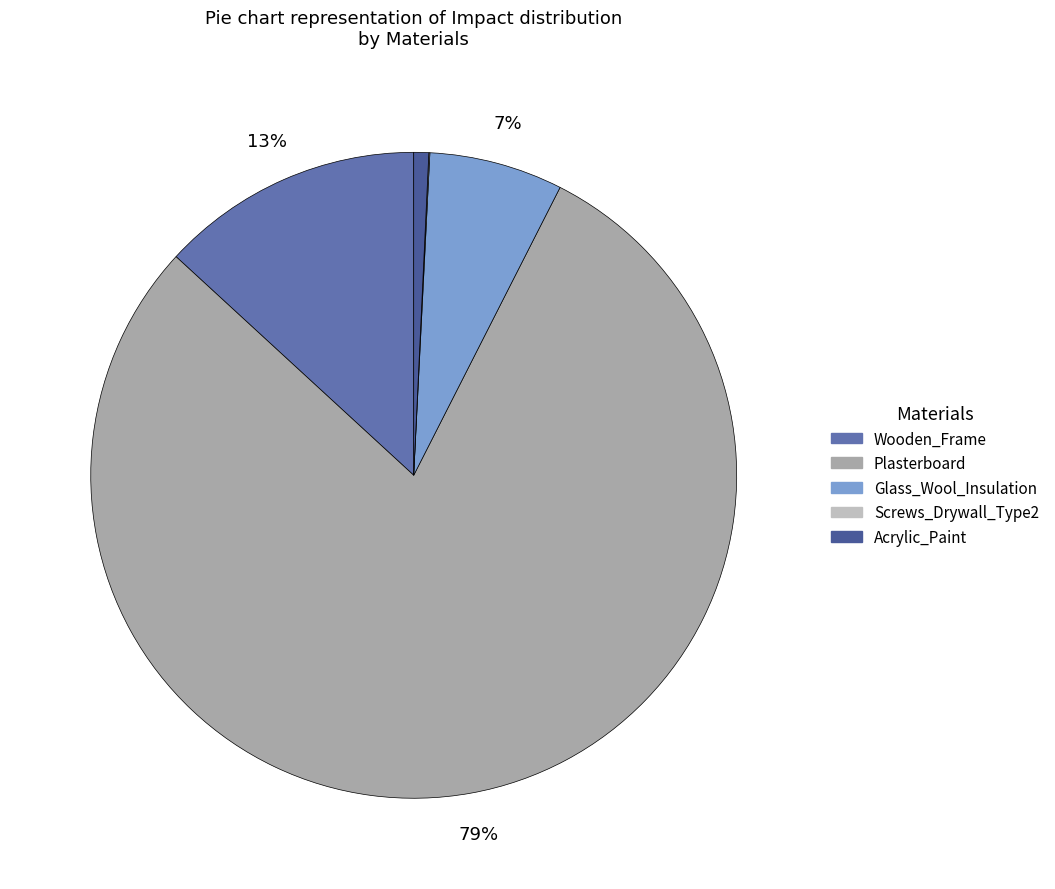

Is the sum of Wooden_Frame and Glass_Wool_Insulation greater than half?

No